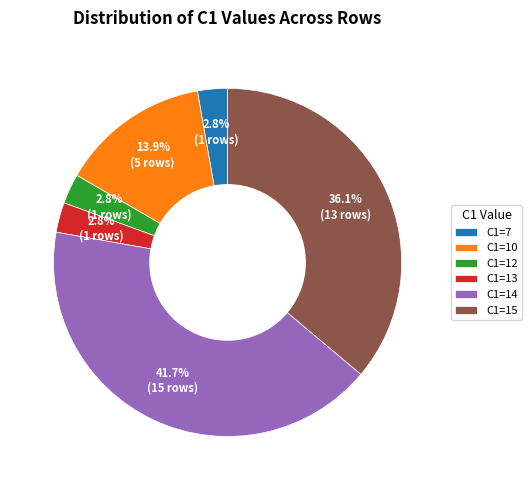

Is there a majority slice in this chart?

No